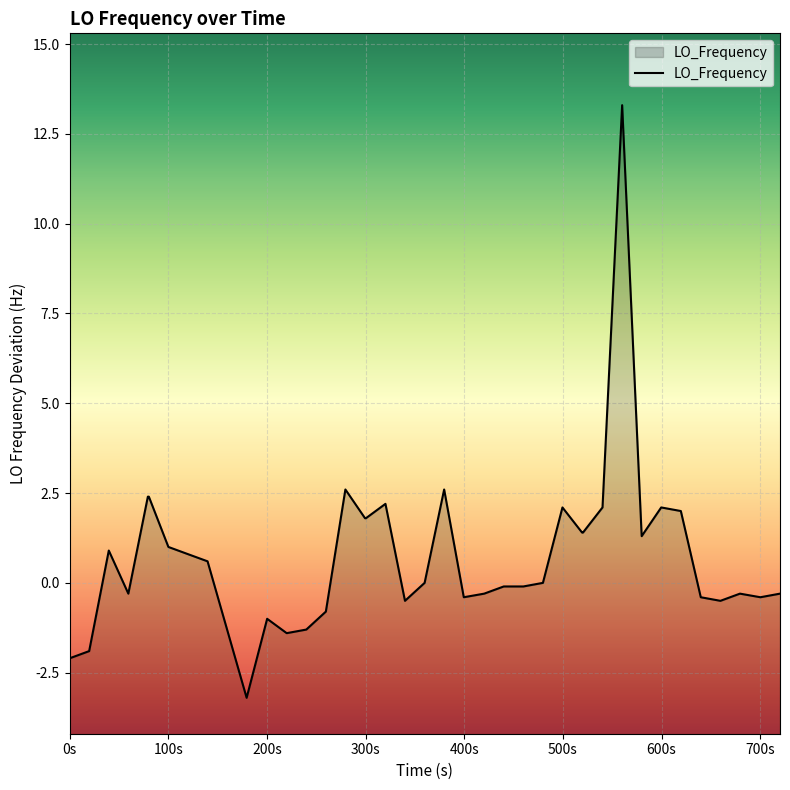

What is the difference between the maximum and minimum values?

16.5